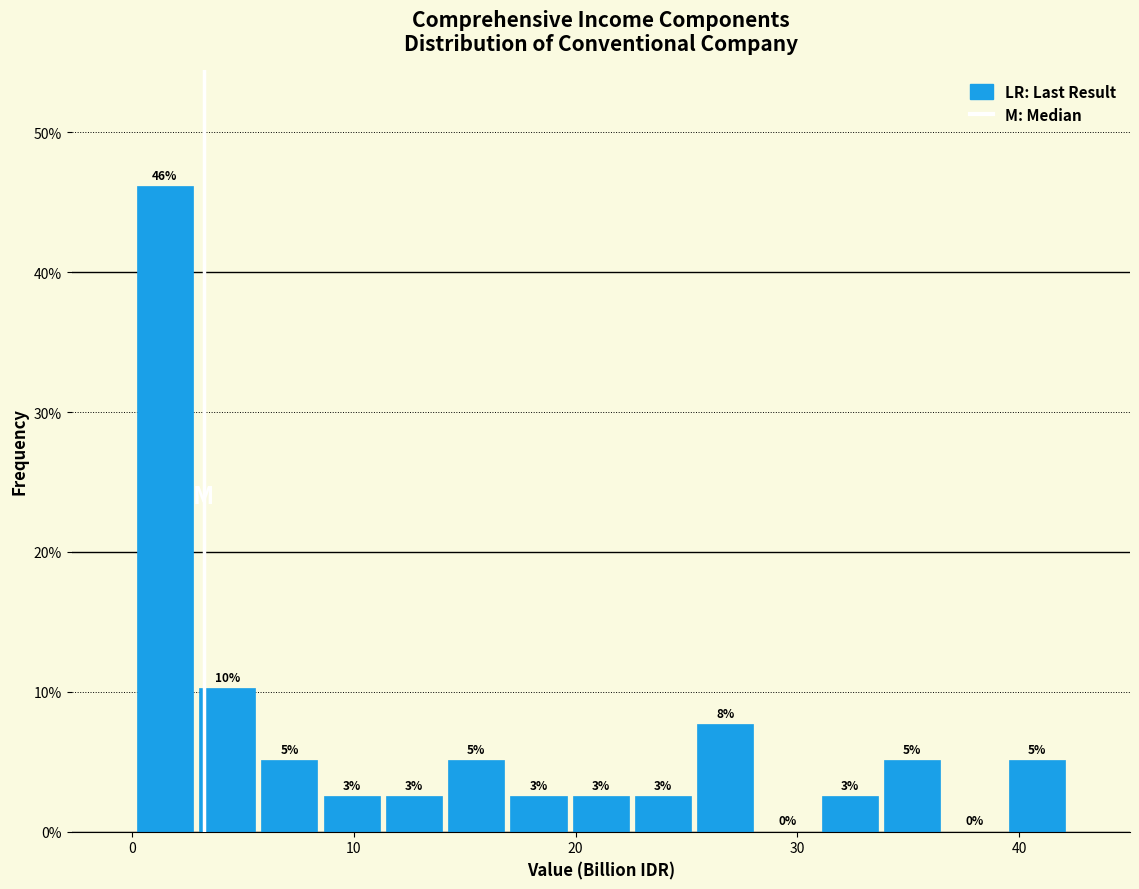

Around what value on the x-axis is the tallest bar? Give the approximate position of its centre, as read against the axis.

1